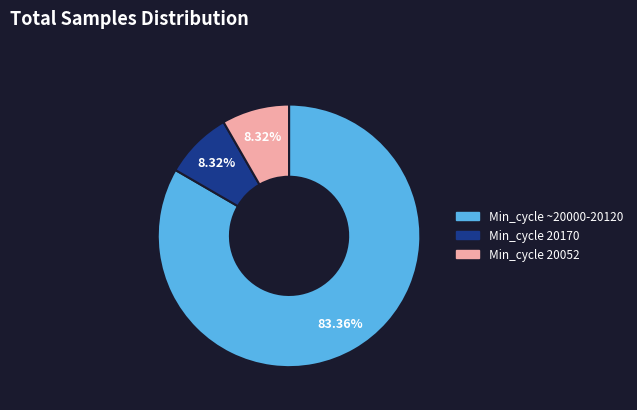

How many segments does this pie chart have?

3